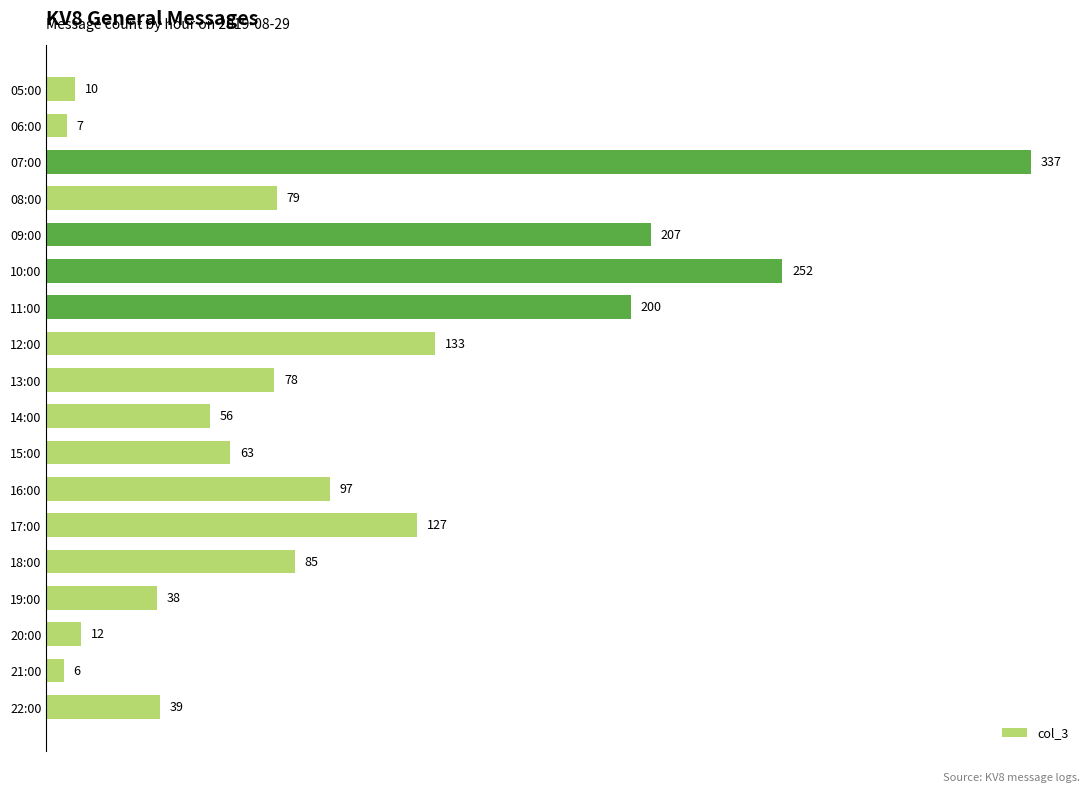

Where is the data nearest to the value 171?

11:00